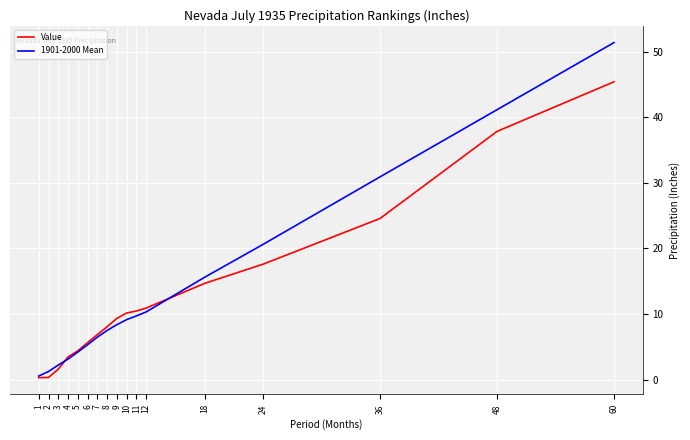

What is the maximum value for Value?

45.4